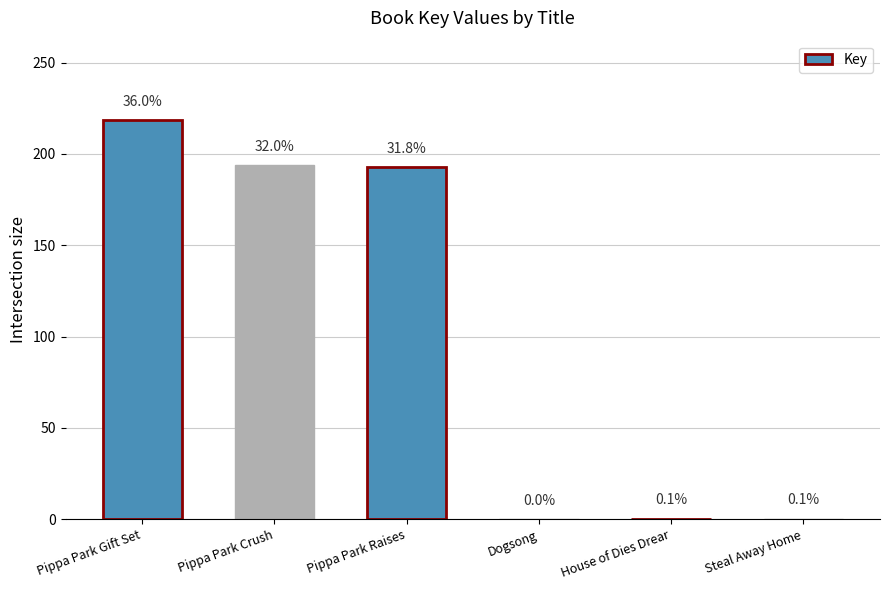

What is the change in value from Pippa Park Gift Set to Steal Away Home?

-218.1